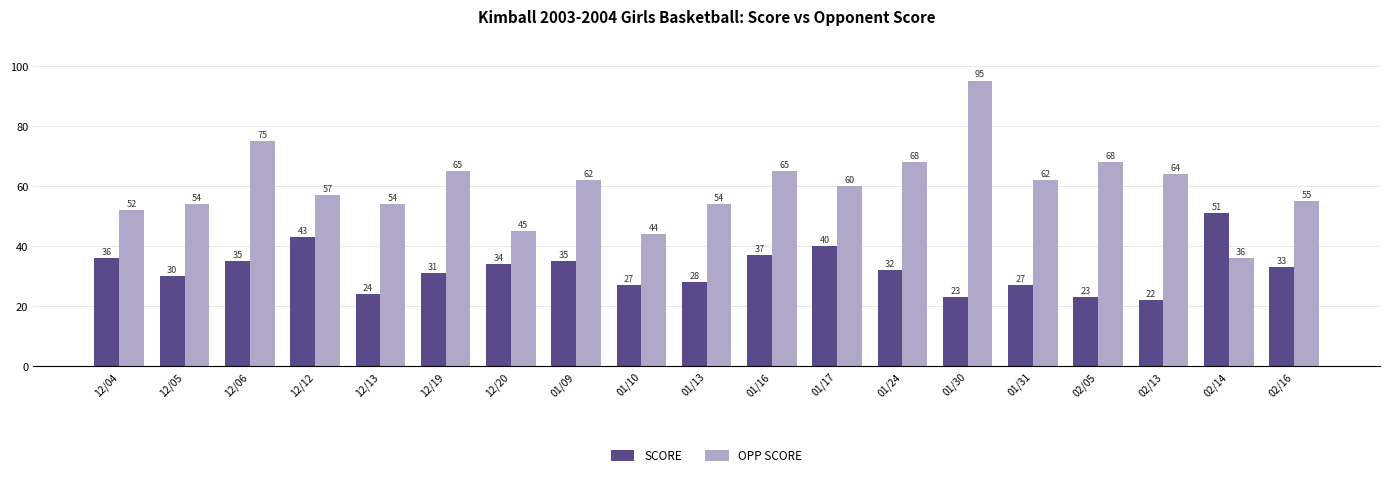

What is the lowest value of the OPP SCORE series?

36